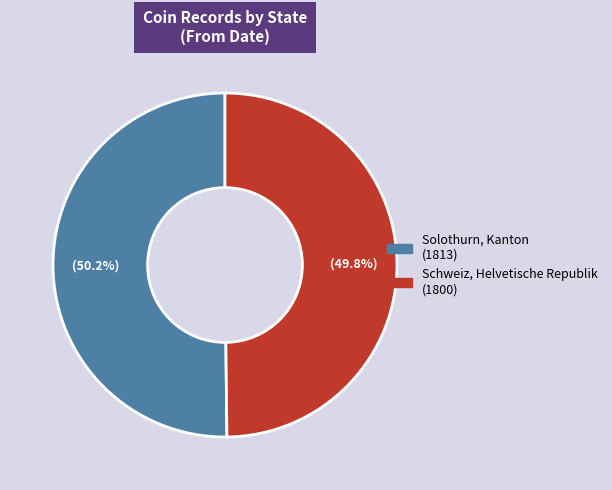

What percentage is NOT represented by Schweiz, Helvetische Republik?

50.2%